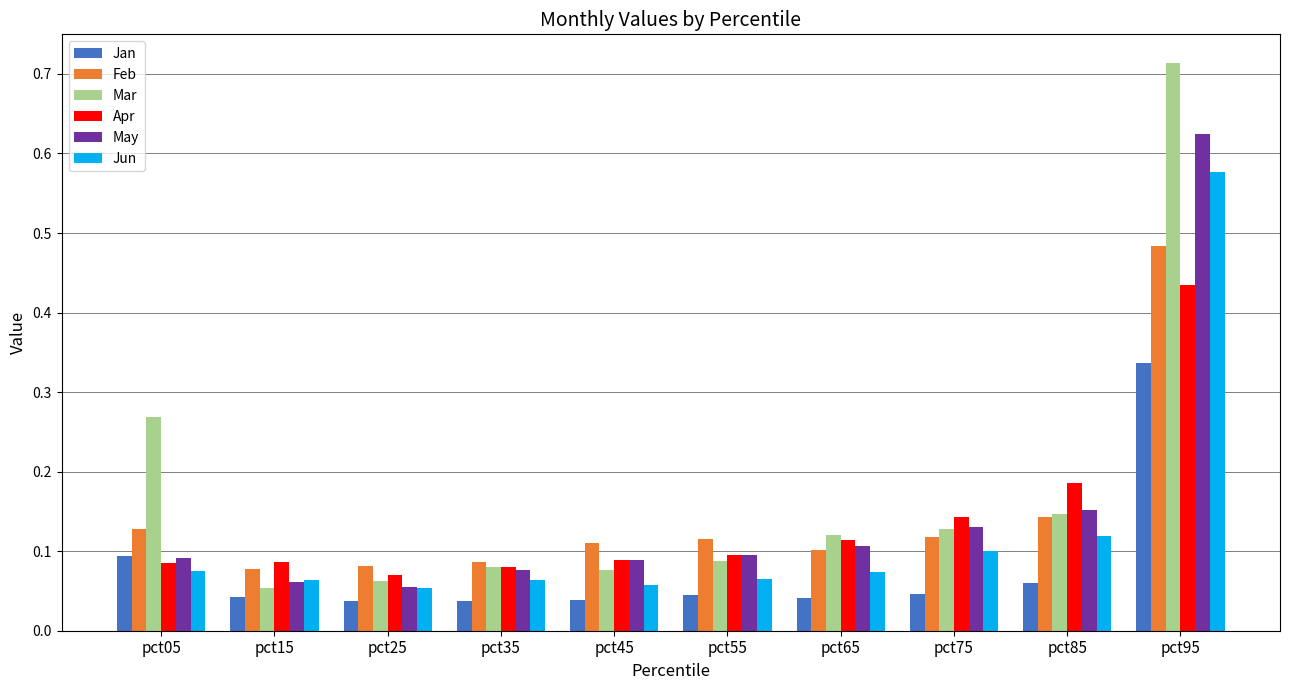

Count the Jun values in the range 0 to 1.

10